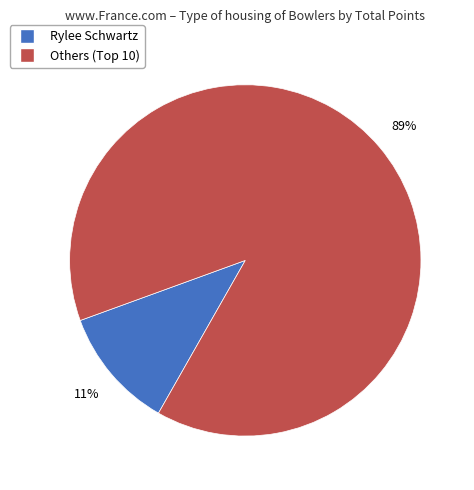

To the nearest percent, what is the difference between the largest and smallest slice percentages?

78%